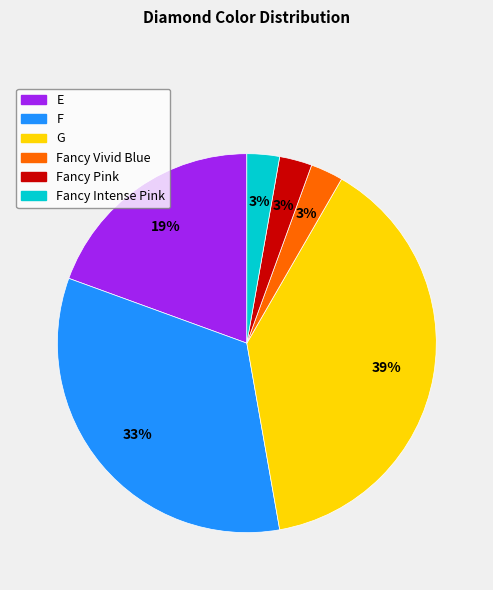

To the nearest percent, what is the difference between the largest and smallest slice percentages?

36%